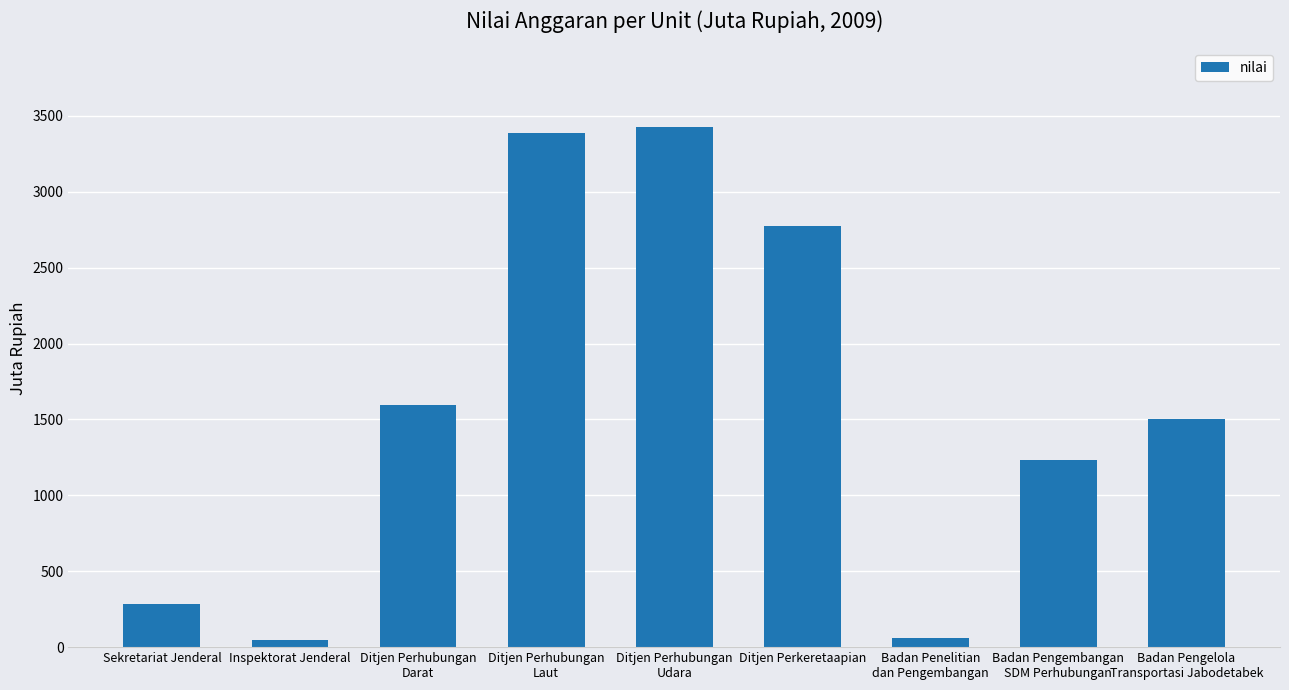

What is the label of the 6th bar from the right?

Ditjen Perhubungan
Laut